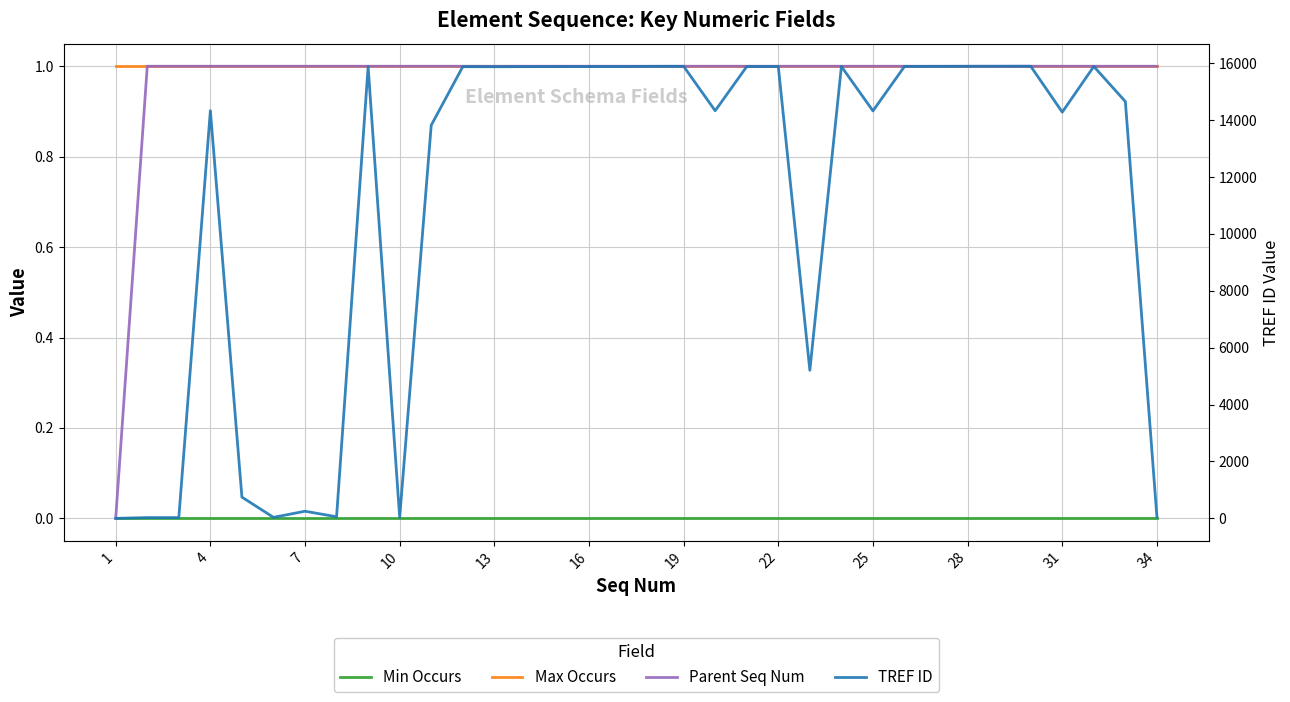

True or false: Parent Seq Num has more than 1 points higher than both neighbors.

False